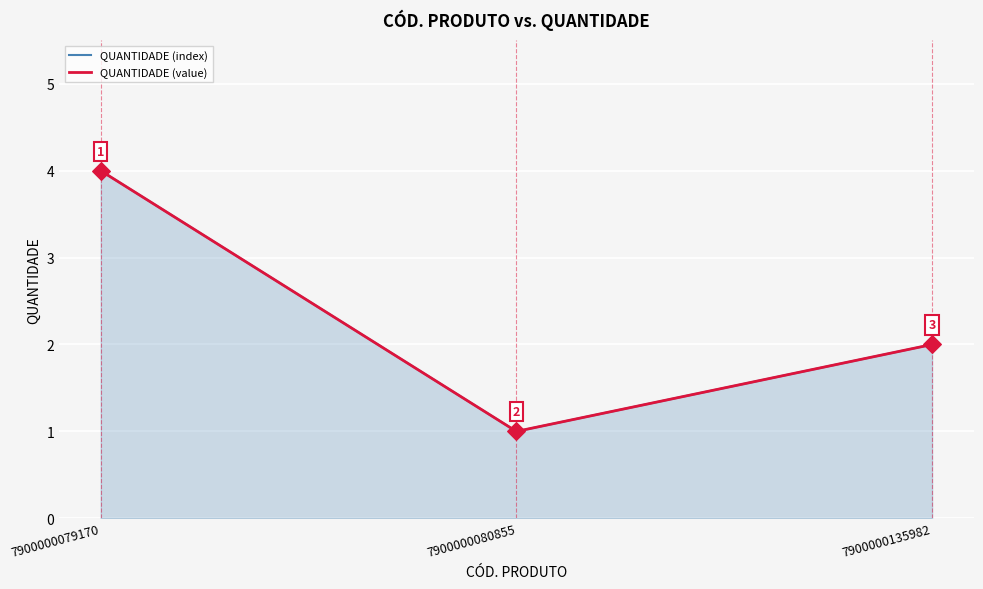

Is the value of QUANTIDADE (index) at 7900000080855 greater than the value of QUANTIDADE (value) at 7900000079170?

No